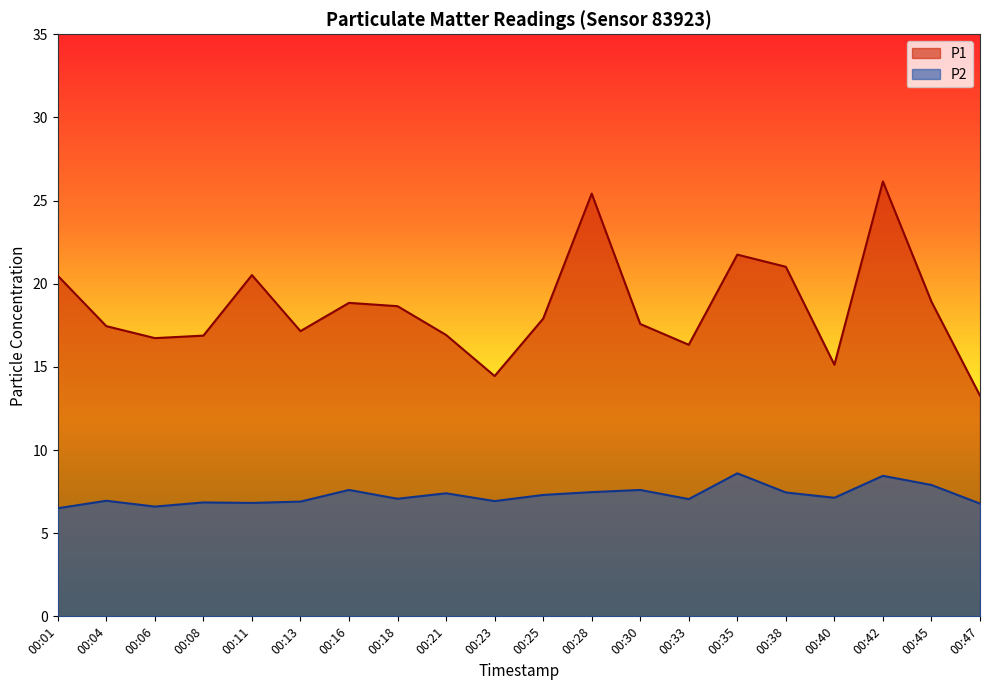

True or false: P2 and P1 cross at least once.

False